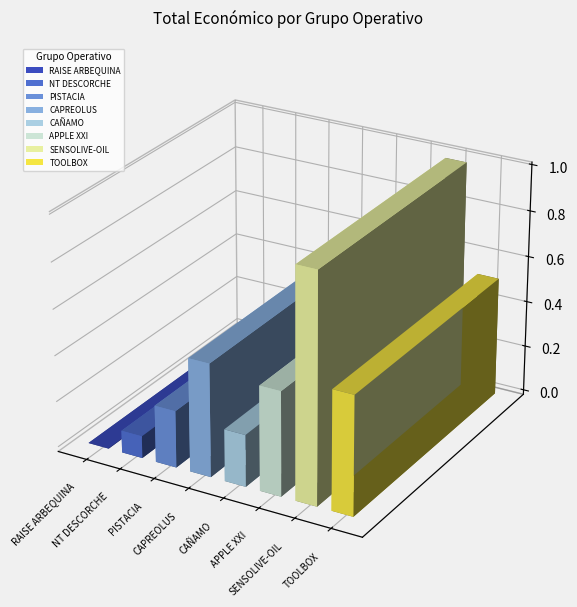

Reading right to left, what are all the values shown in this chart?

TOOLBOX=5163335	SENSOLIVE-OIL=9900193	APPLE XXI=4520649	CAÑAMO=2250674	CAPREOLUS=4902645	PISTACIA=2464572	NT DESCORCHE=960345	RAISE ARBEQUINA=10000